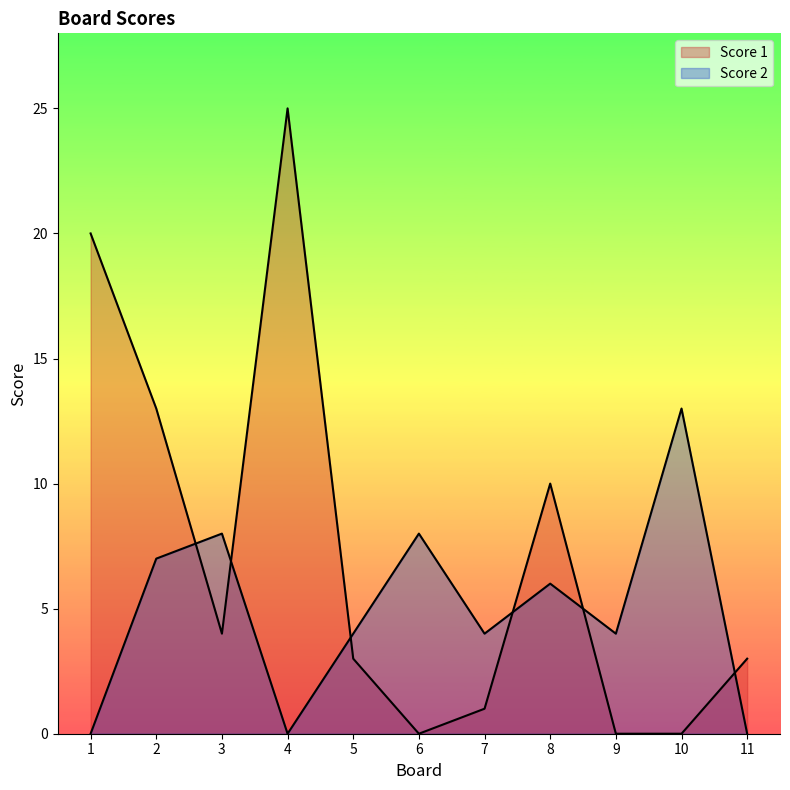

What is the value of the Score 2 point at the 5th from the left?

4